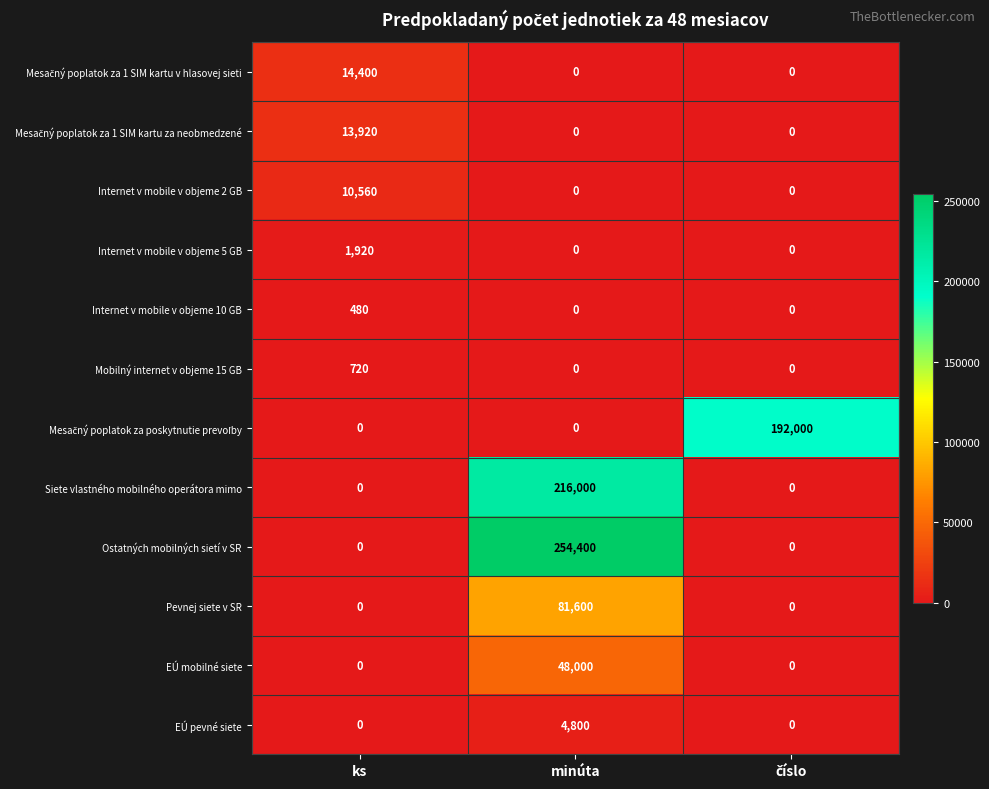

What is the sum of all Pevnej siete v SR values?

81600